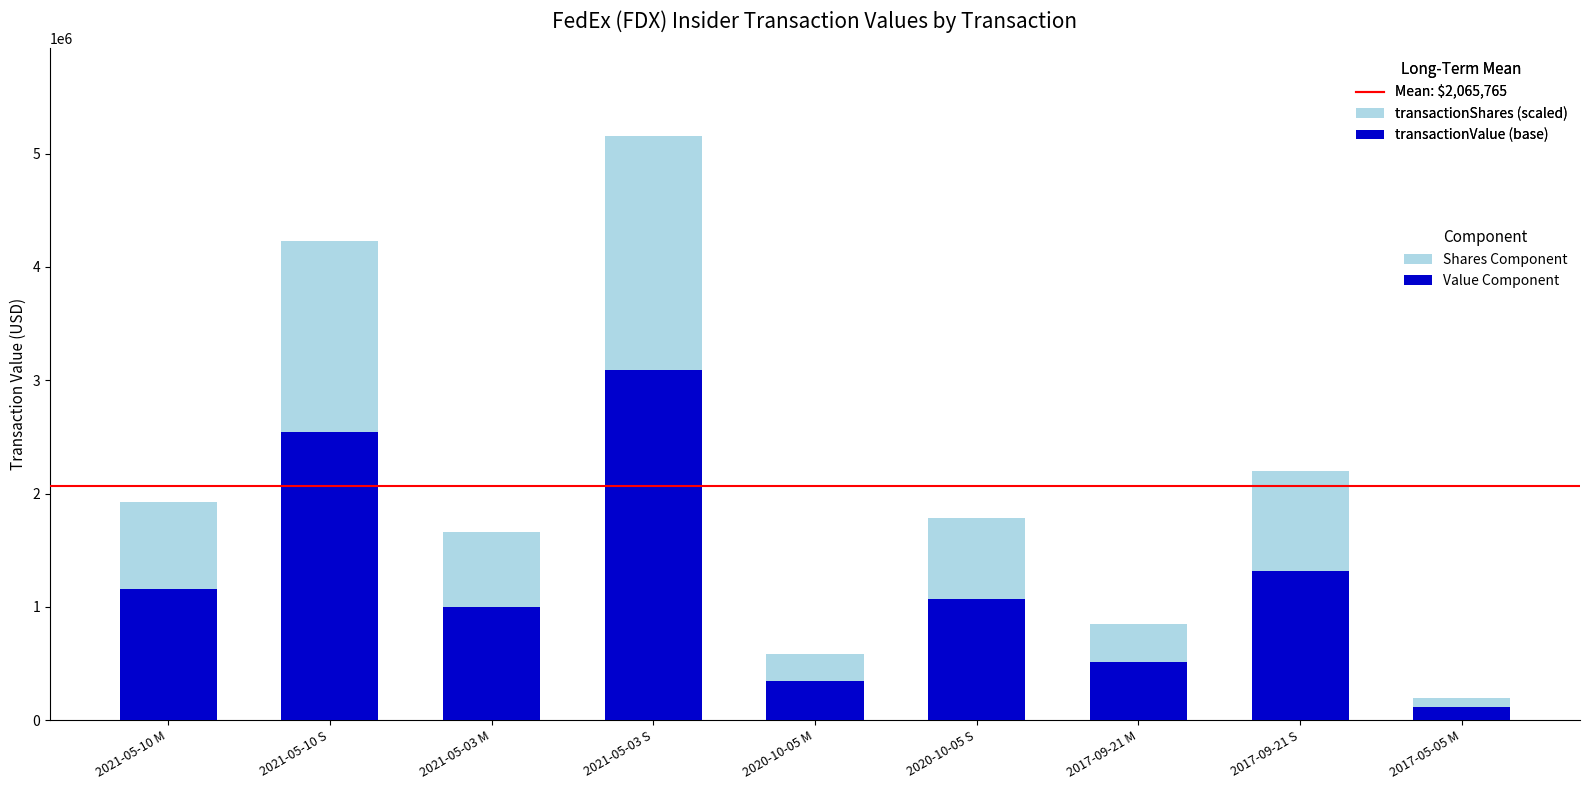

At which category is the sum across all series the highest?

2021-05-03 S